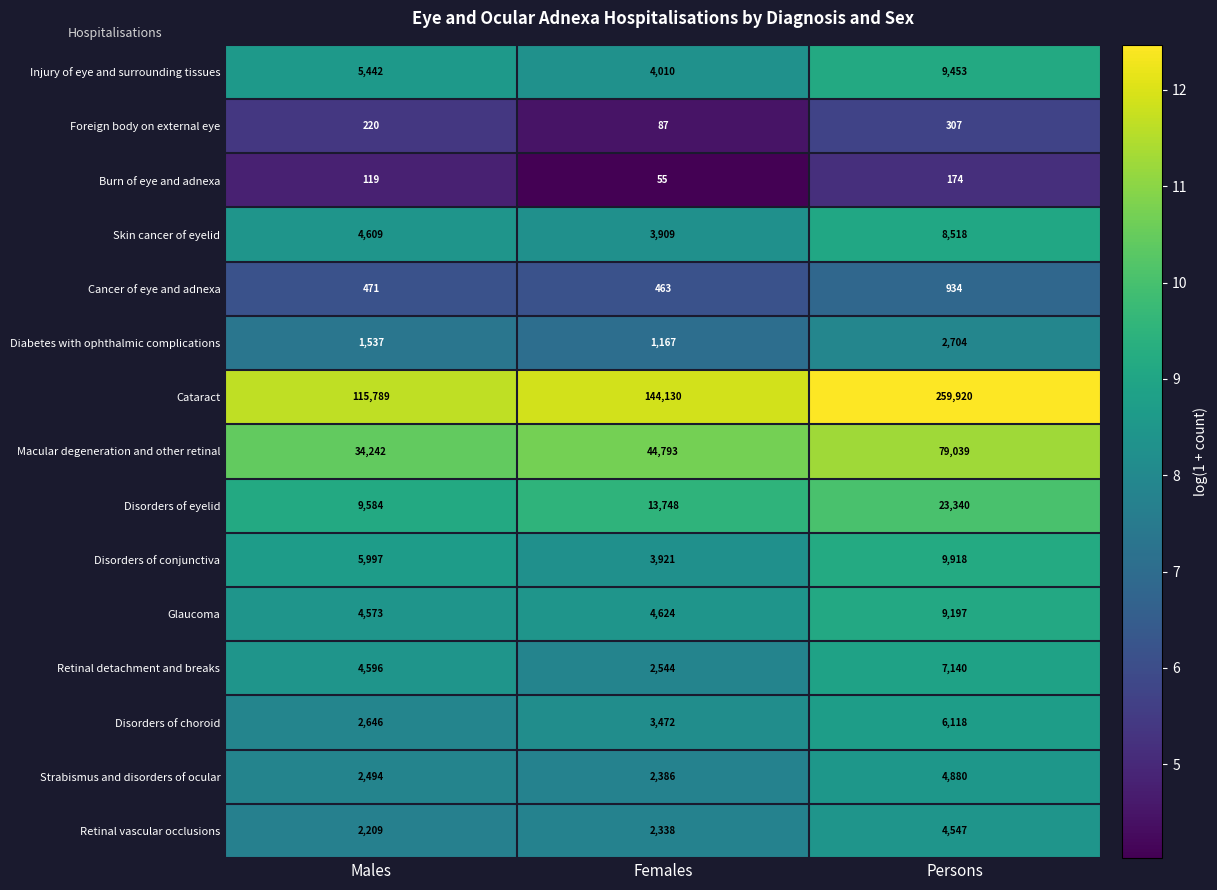

What is the approximate value of Disorders of eyelid at Males?

9584